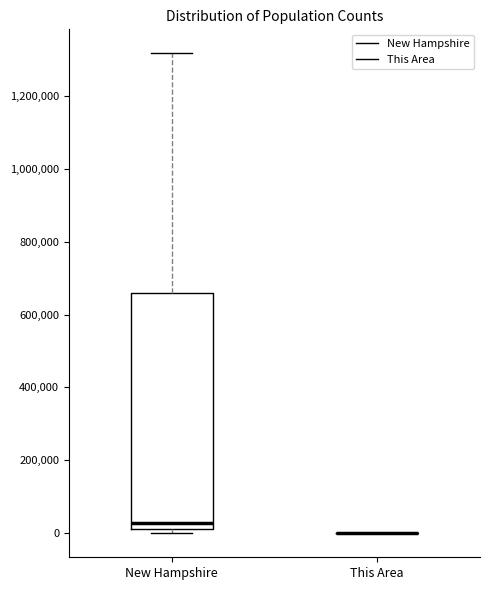

Reading left to right, read every box against the y-axis: the position of its median line, the range the box covers, and the ends of its whiskers. The values are not printed on the chart, so give them approximately, as read against the axis.

New Hampshire: median 20000 (just above the box's lower edge), box 20000 to 660000, whiskers 0 to 1320000
This Area: box collapsed to a line at 0, whiskers 0 to 0